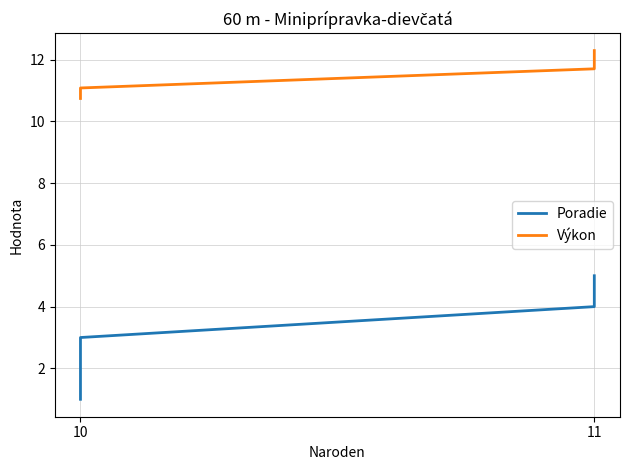

The Výkon series shows 6.8 at 10. True or false?

False